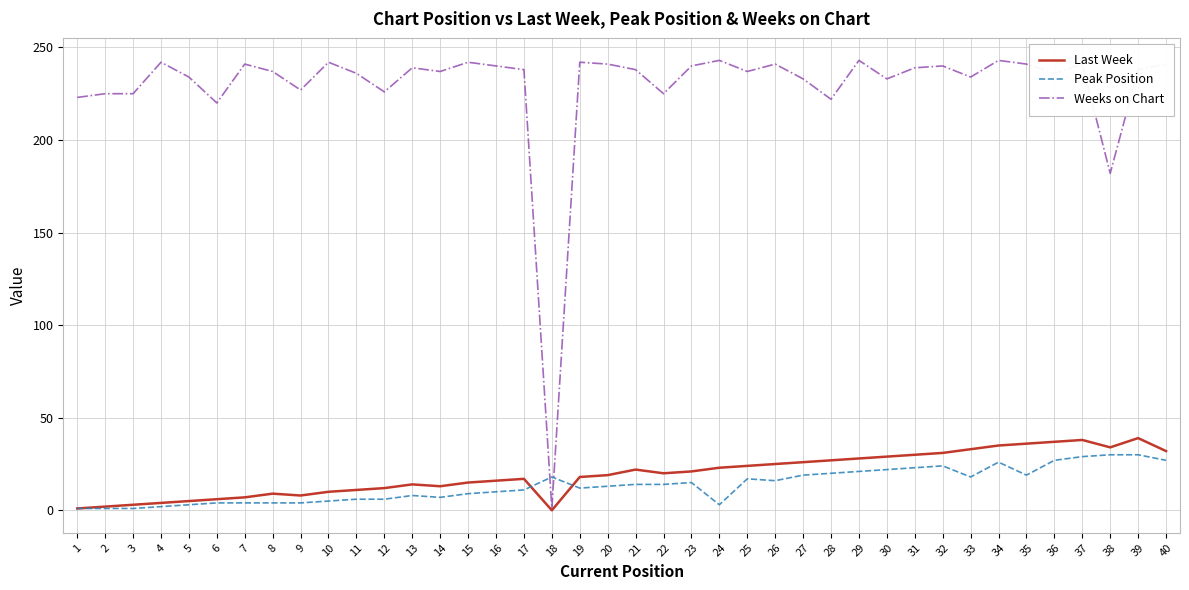

Which series has the largest total across all categories?

Weeks on Chart